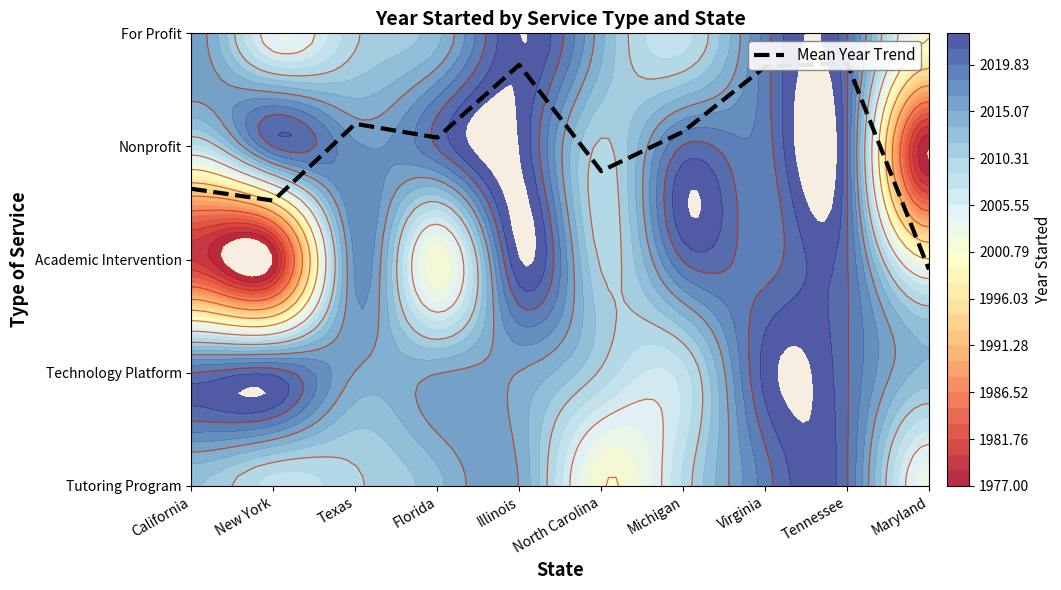

What is the difference between the second highest and second lowest values?

1.2